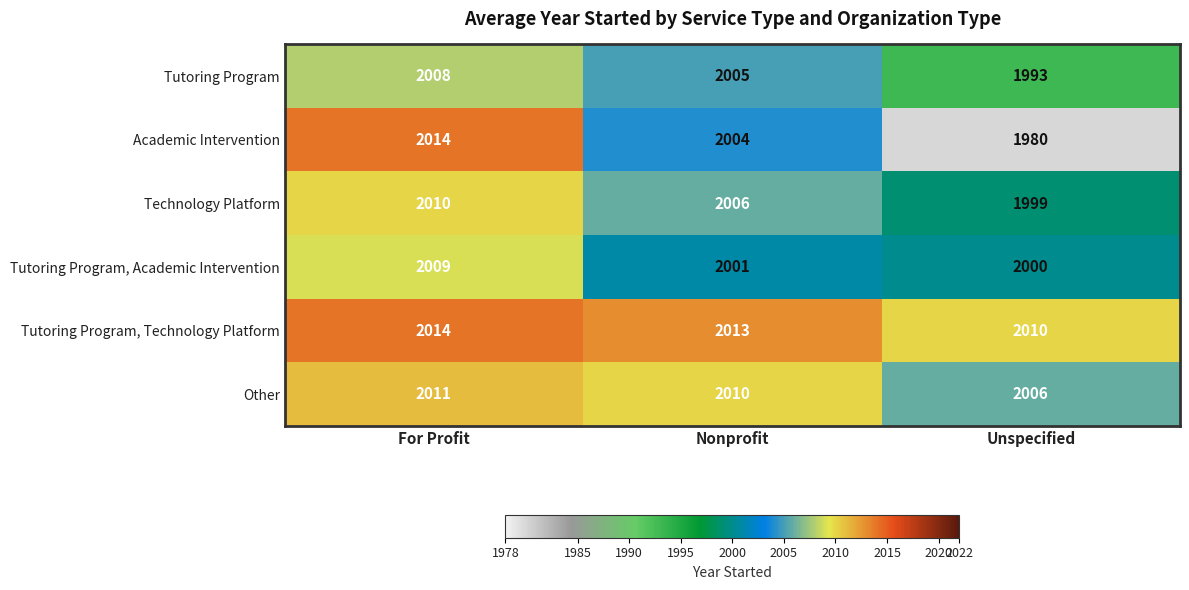

What is the total value across all series at For Profit?

12066